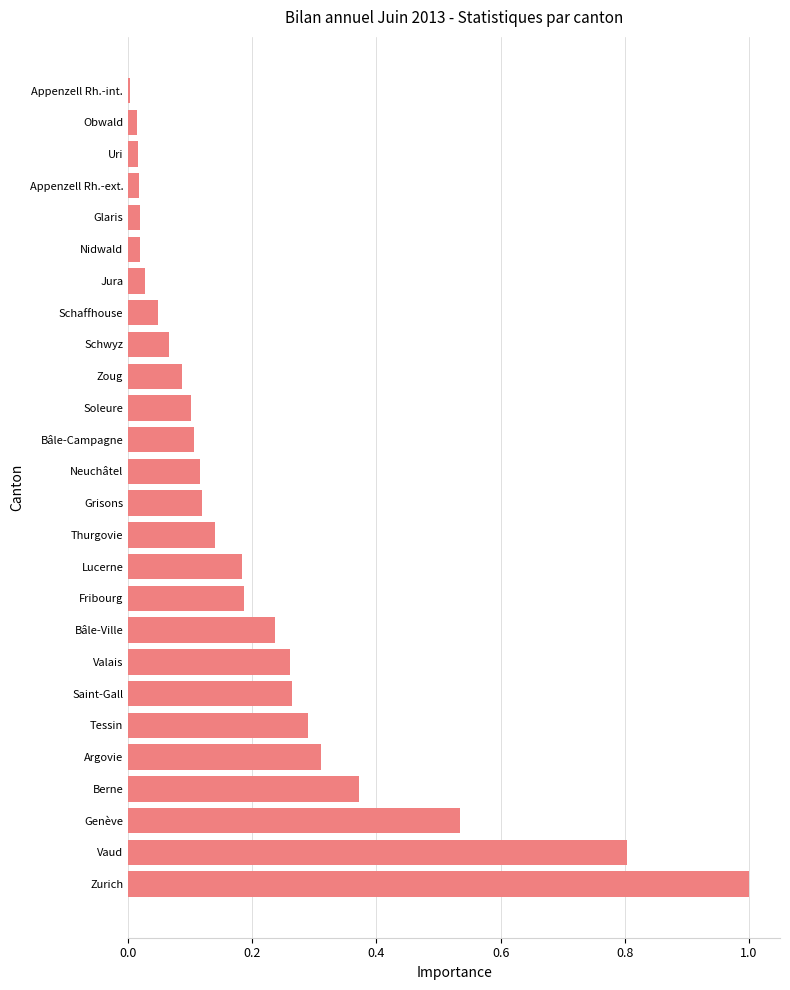

Which has a higher value, Zurich or Schaffhouse?

Zurich